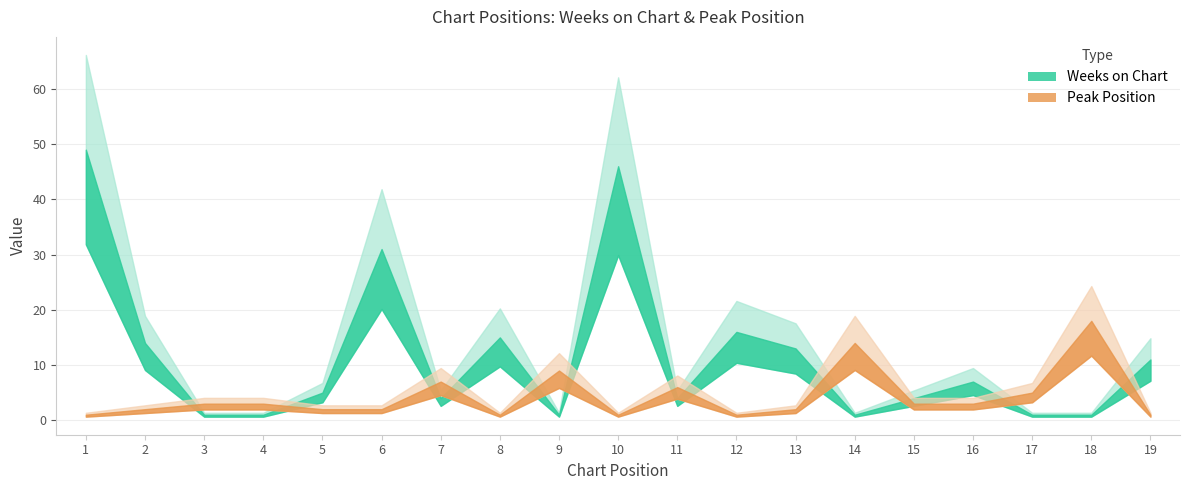

Which series ends up on top after the final intersection of Peak Position and Weeks on Chart?

Weeks on Chart